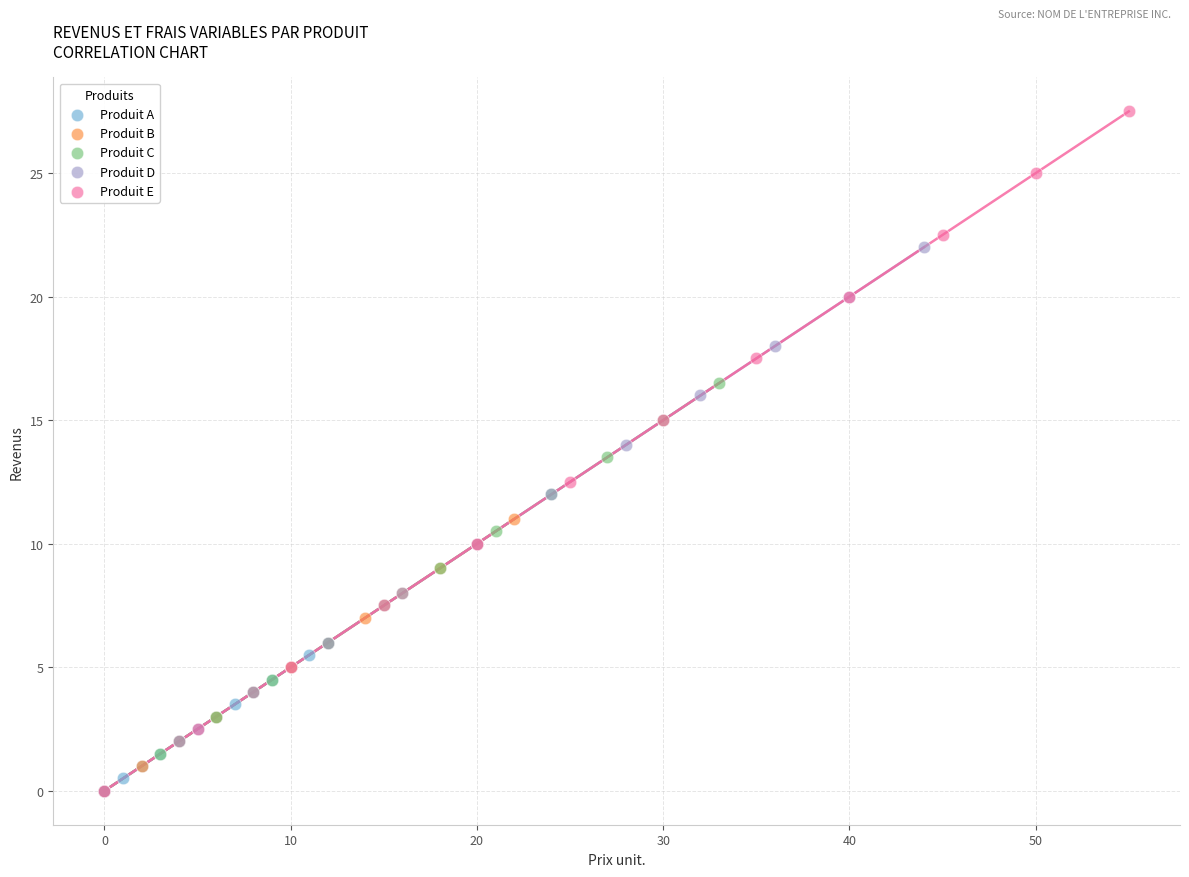

Which series has the widest spread of Y values?

Produit E